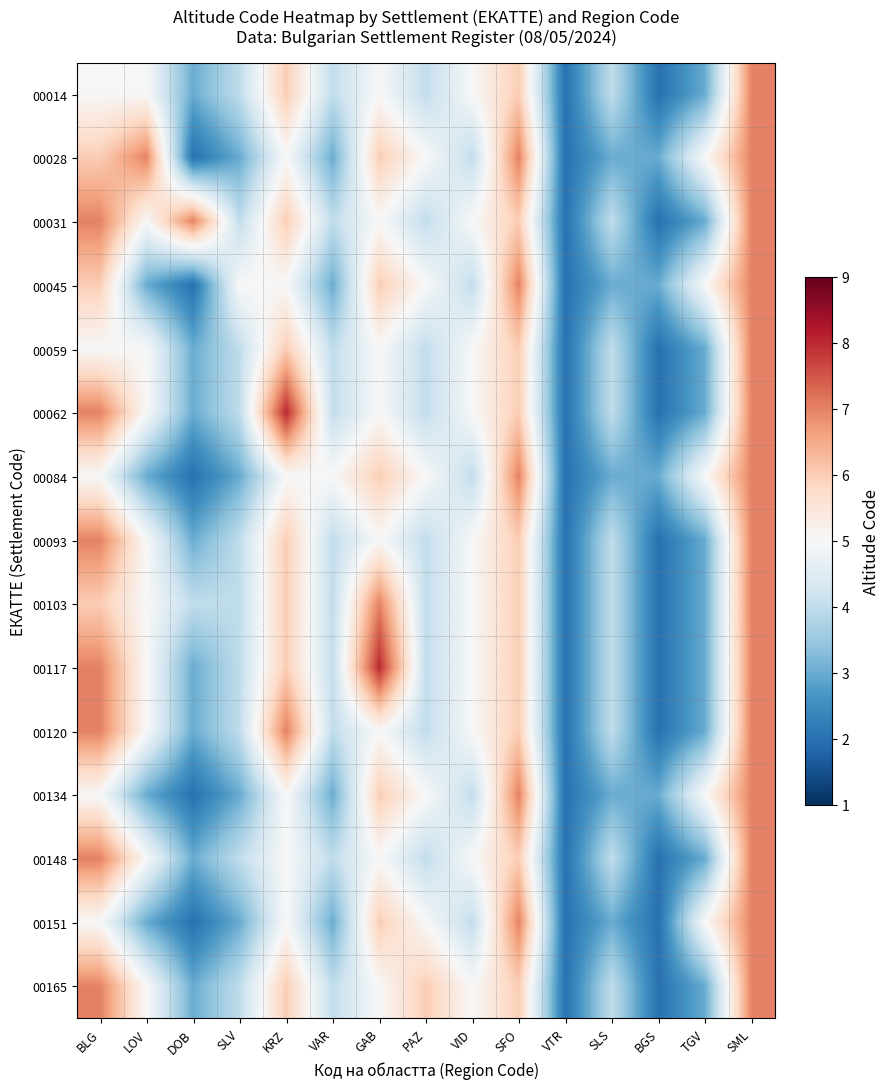

Count the number of data series in this chart.

15